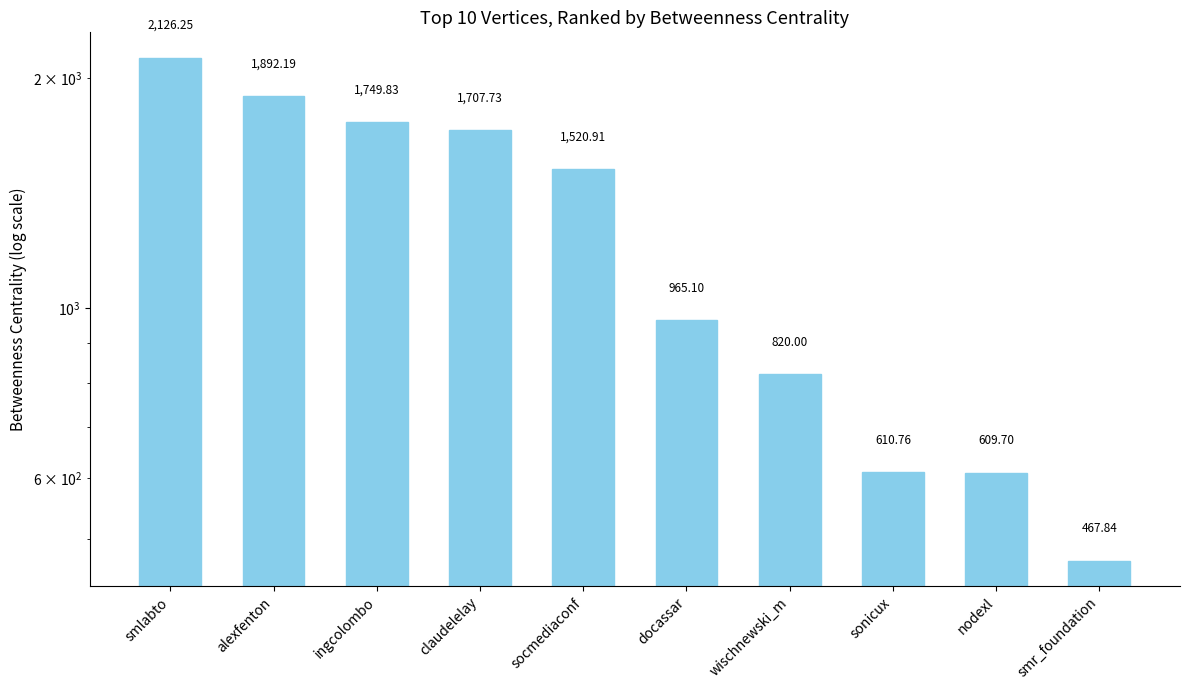

Rank the categories by value from lowest to highest.

smr_foundation, nodexl, sonicux, wischnewski_m, docassar, socmediaconf, claudelelay, ingcolombo, alexfenton, smlabto